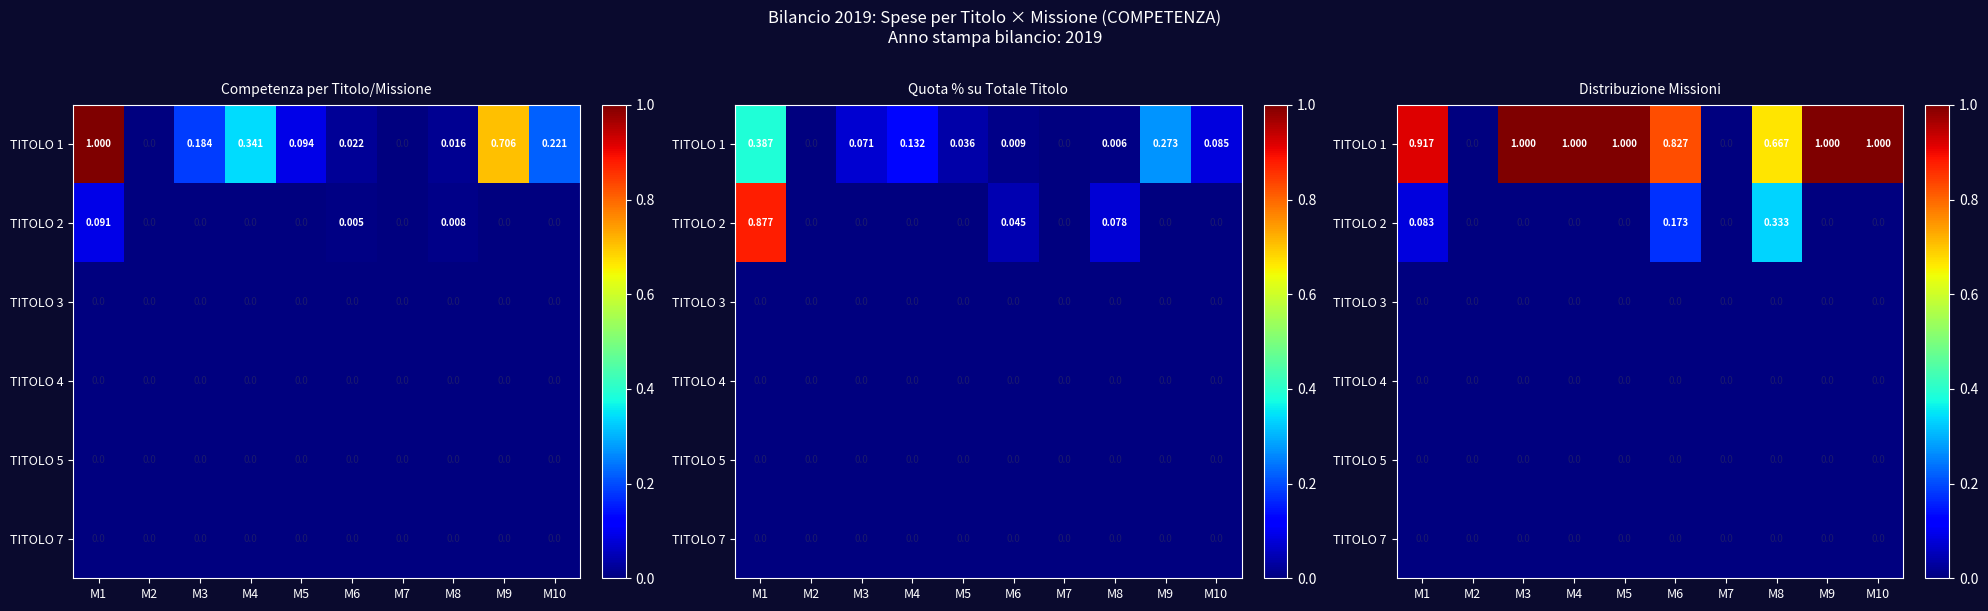

Count the TITOLO 2 values in the range 0 to 1.

10